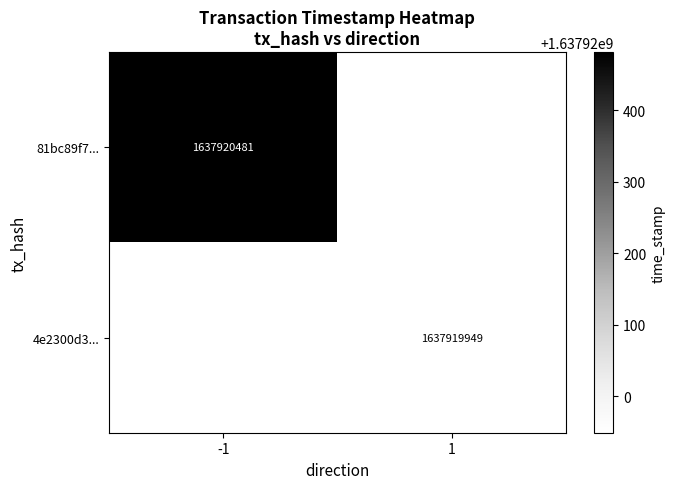

Rank the series by their maximum value, from lowest to highest.

4e2300d3e4e8c22d8a7a2261cc0b0474fd75079, 81bc89f78dd642b8fb5d4af598f80635f9b606f